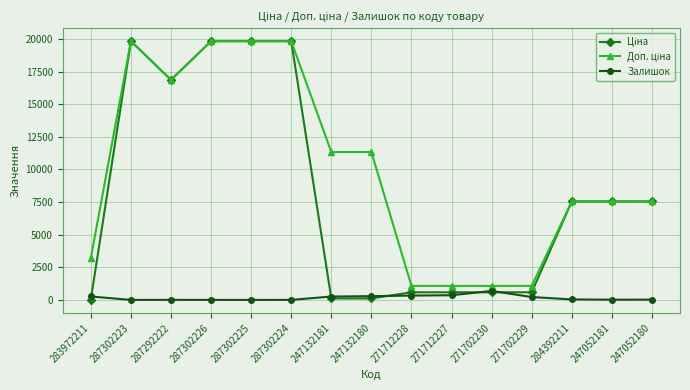

What is the total value across all series at 271702229?

1881.4